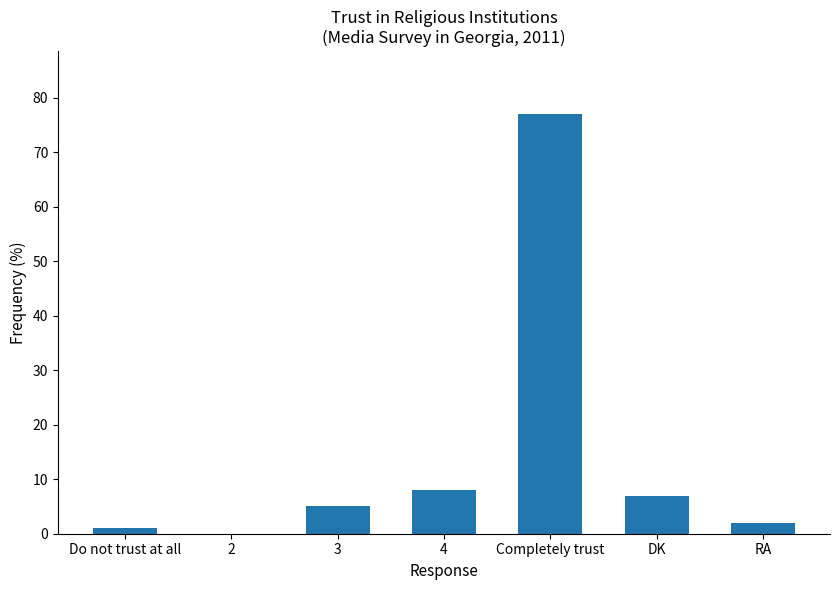

The chart shows a value of 77 at Completely trust. True or false?

True